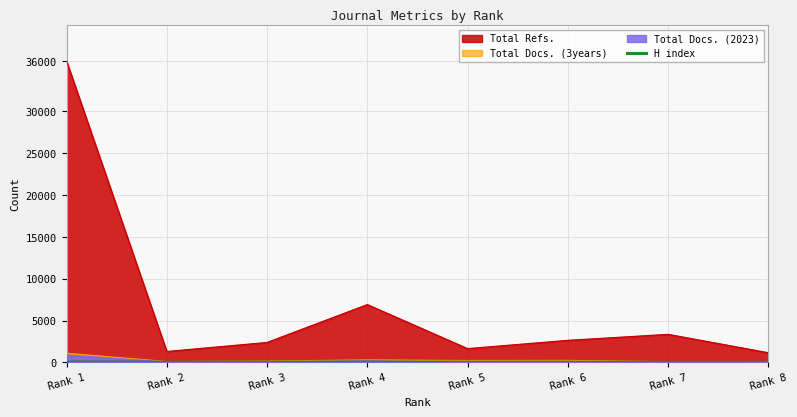

Which series has the widest spread of values?

Total Refs.